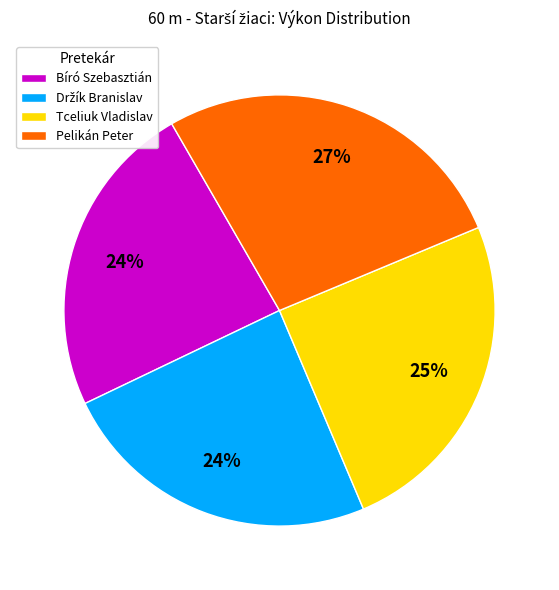

Which has a higher value, Pelikán Peter or Bíró Szebasztián?

Pelikán Peter